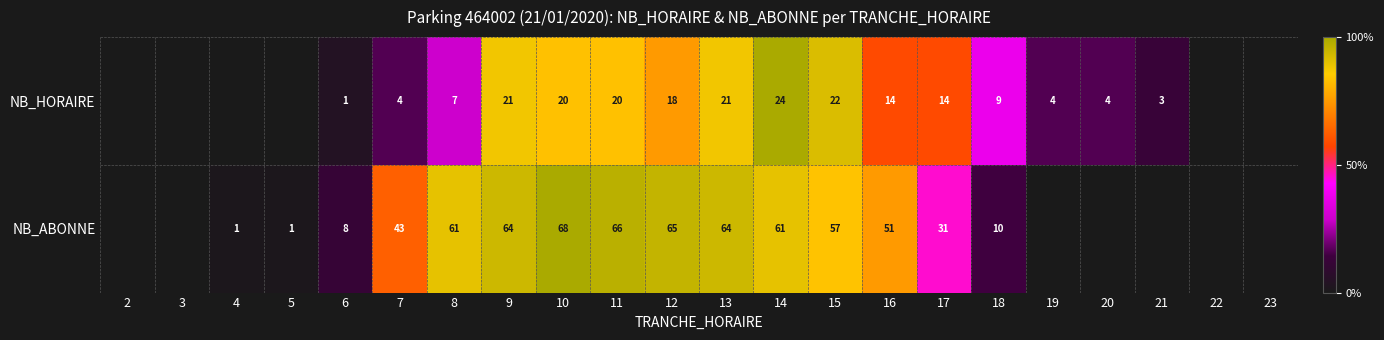

Between 7 and 17, which series saw the biggest shift?

NB_ABONNE